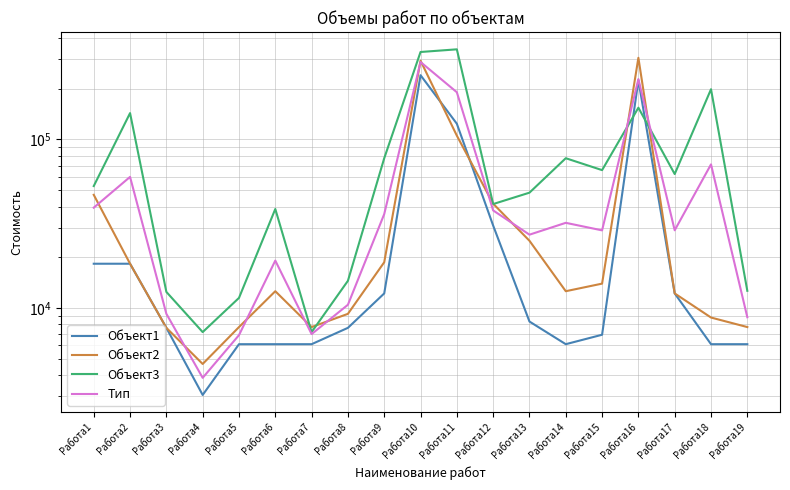

Reading right to left, list all the values displayed in this chart.

Объект1: 6105.6	6105.6	12211.2	224380.2	6945.1	6105.6	8318.9	30849.0	123871.7	240398.9	12211.2	7632.0	6105.6	6105.6	6105.6	3052.8	7632.0	18316.8	18316.8
Объект2: 7713.6	8785.6	12211.2	304780.2	13959.3	12585.6	25064.6	41569.0	105293.7	293072.9	18691.2	9240.0	7713.6	12585.6	7713.6	4660.8	7632.0	18316.8	46927.9
Объект3: 12655.1	198464.2	62327.8	154227.0	65757.9	77366.7	48331.6	41373.2	342162.2	329937.4	77337.2	14506.9	7202.7	38669.8	11486.1	7202.7	12465.6	143226.1	52901.4
Тип: 8824.8	71118.4	28916.7	227795.8	28887.4	32019.3	27238.4	37930.4	190442.6	287803.1	36079.8	10459.6	7007.3	19120.3	6909.6	3856.8	9243.2	59953.2	39382.0